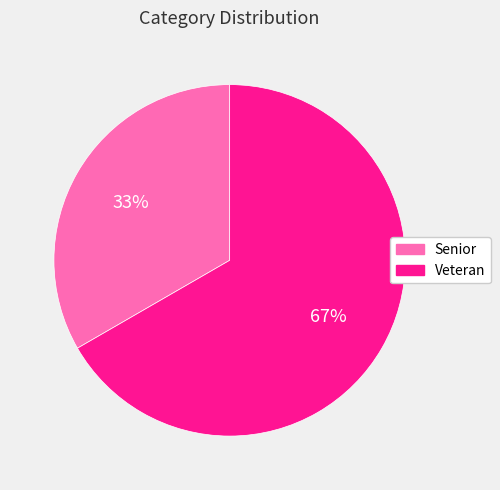

Rank the categories by value from highest to lowest.

Veteran, Senior